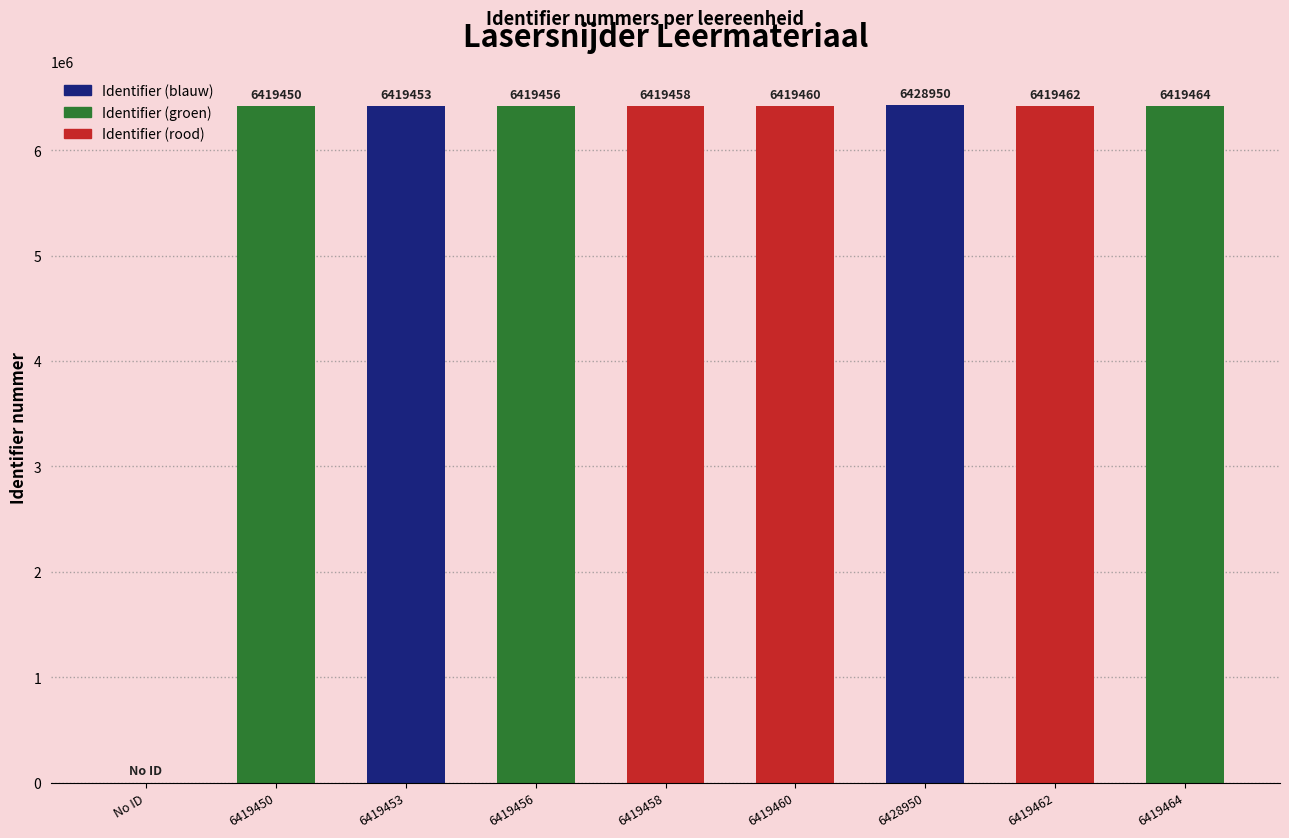

Are the bars horizontal?

No